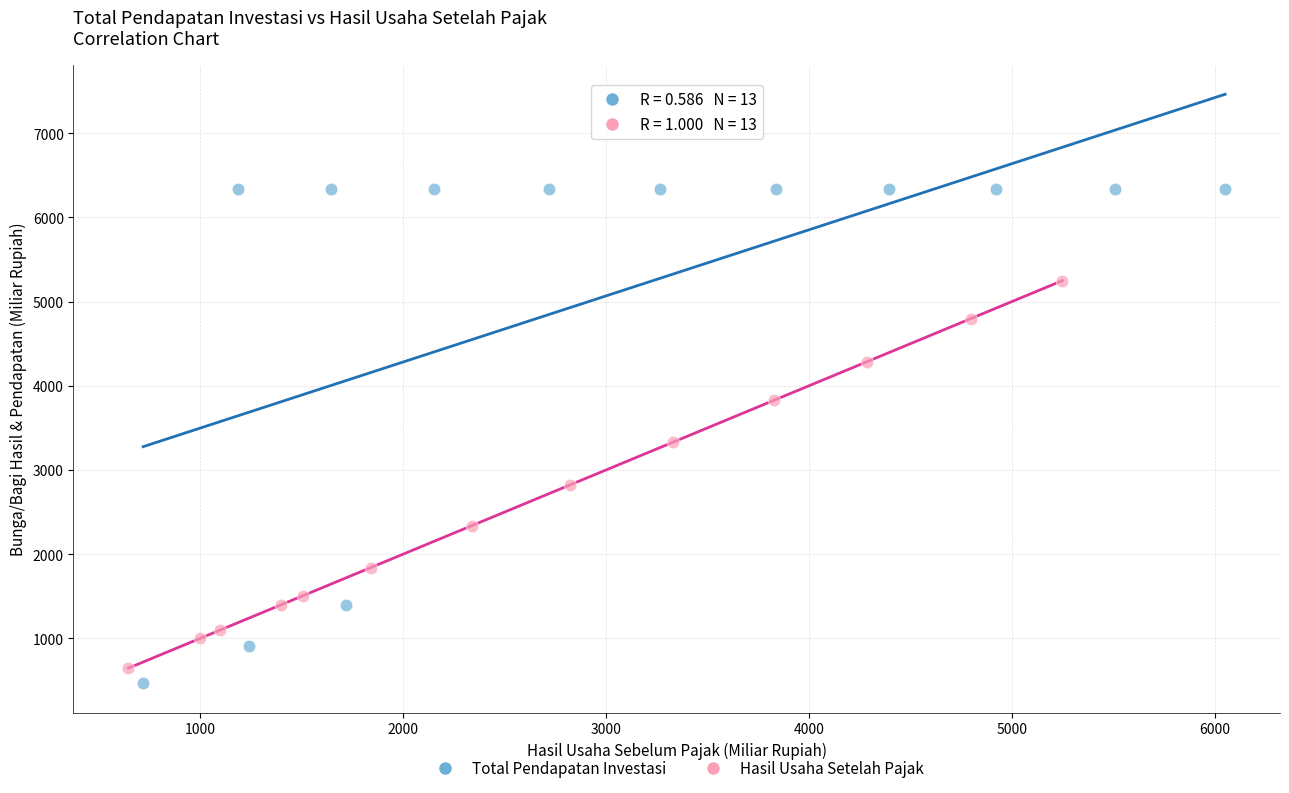

Which series has the largest Y range (max minus min)?

Total Pendapatan Investasi